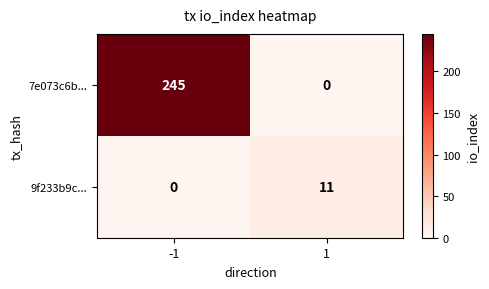

Which series has the largest total across all categories?

7e073c6b...